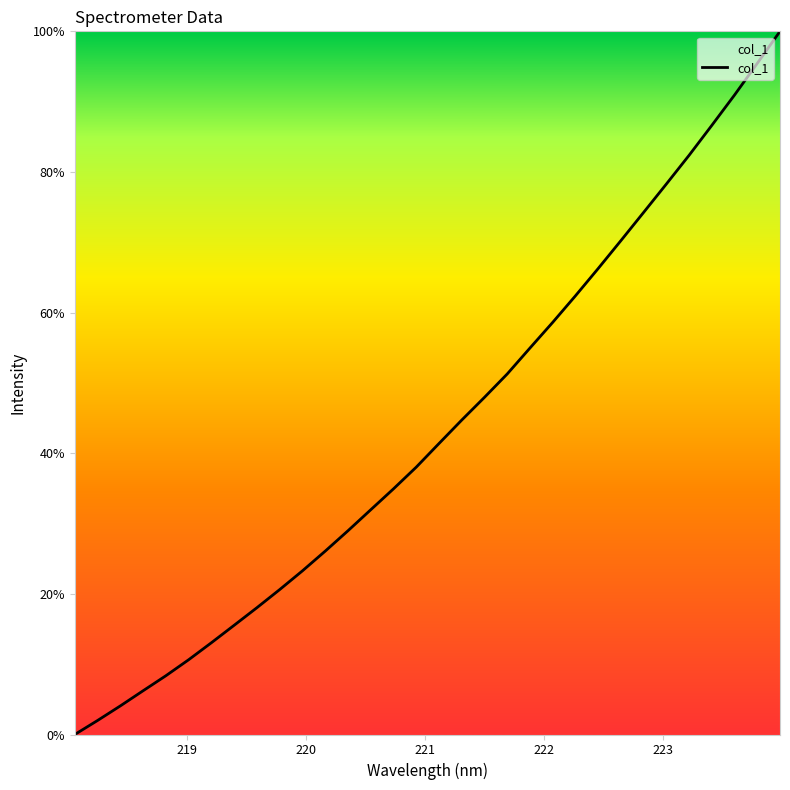

What is the greatest value displayed?

100.0